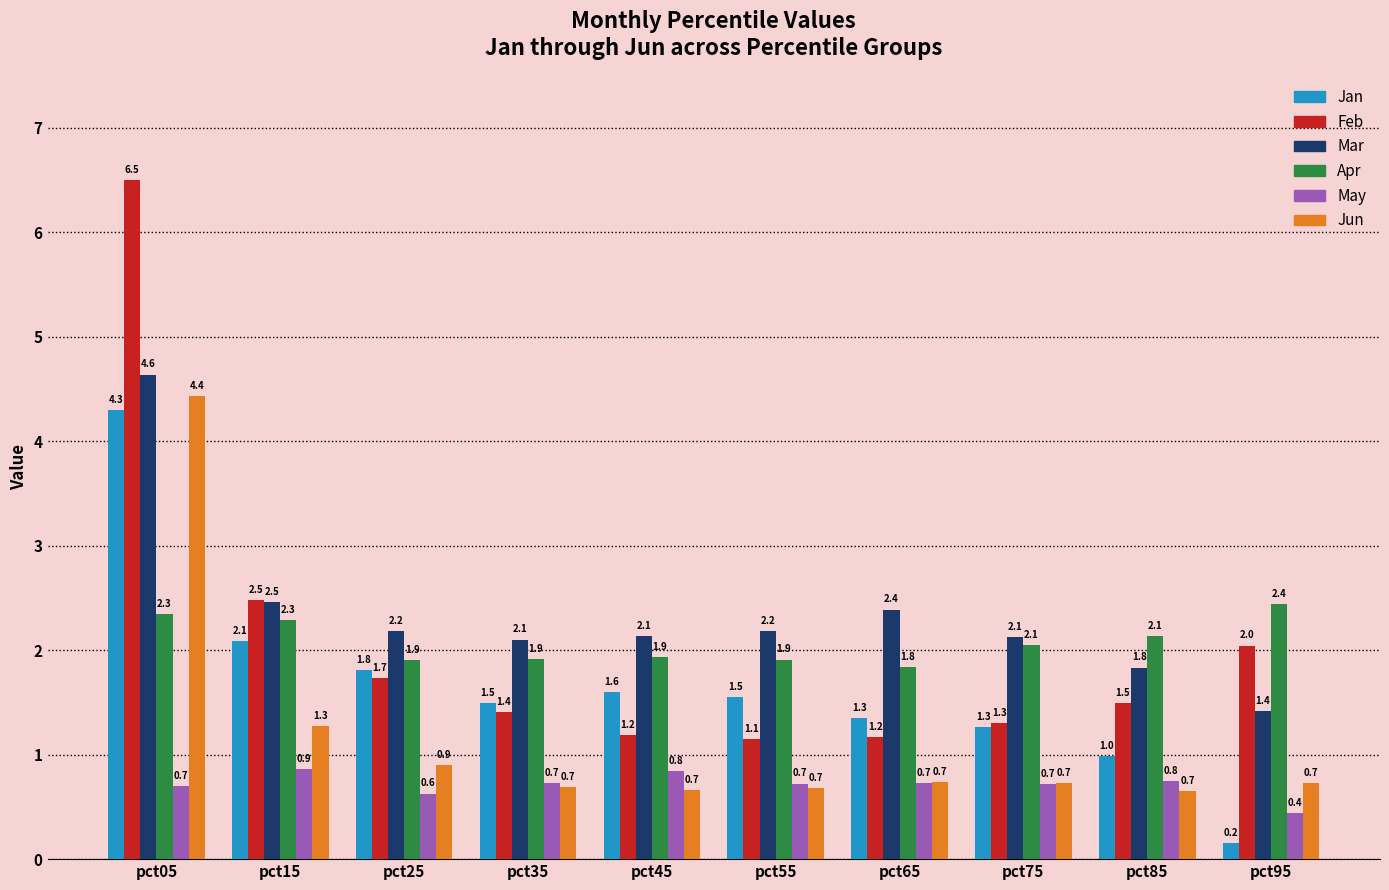

Reading left to right, transcribe all the data shown in this chart.

Jan: pct05=4.3	pct15=2.1	pct25=1.8	pct35=1.5	pct45=1.6	pct55=1.5	pct65=1.3	pct75=1.3	pct85=1.0	pct95=0.2
Feb: pct05=6.5	pct15=2.5	pct25=1.7	pct35=1.4	pct45=1.2	pct55=1.1	pct65=1.2	pct75=1.3	pct85=1.5	pct95=2.0
Mar: pct05=4.6	pct15=2.5	pct25=2.2	pct35=2.1	pct45=2.1	pct55=2.2	pct65=2.4	pct75=2.1	pct85=1.8	pct95=1.4
Apr: pct05=2.3	pct15=2.3	pct25=1.9	pct35=1.9	pct45=1.9	pct55=1.9	pct65=1.8	pct75=2.1	pct85=2.1	pct95=2.4
May: pct05=0.7	pct15=0.9	pct25=0.6	pct35=0.7	pct45=0.8	pct55=0.7	pct65=0.7	pct75=0.7	pct85=0.8	pct95=0.4
Jun: pct05=4.4	pct15=1.3	pct25=0.9	pct35=0.7	pct45=0.7	pct55=0.7	pct65=0.7	pct75=0.7	pct85=0.7	pct95=0.7